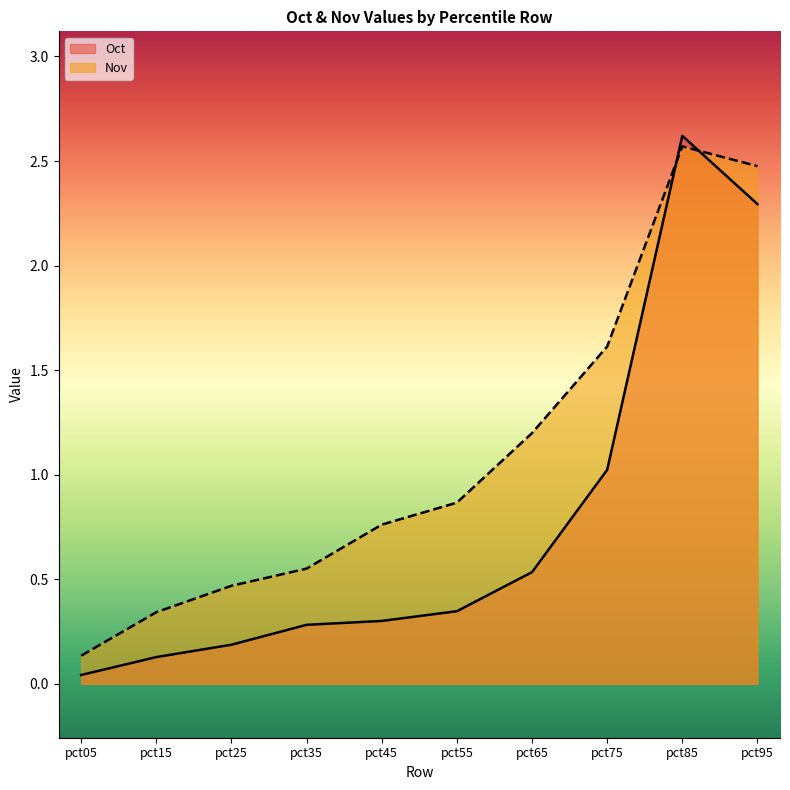

What is the difference between the highest and lowest values at pct15?

0.2